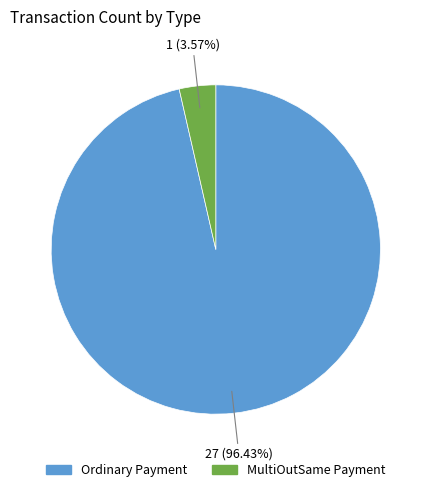

Does Ordinary Payment represent more than half of the total?

Yes